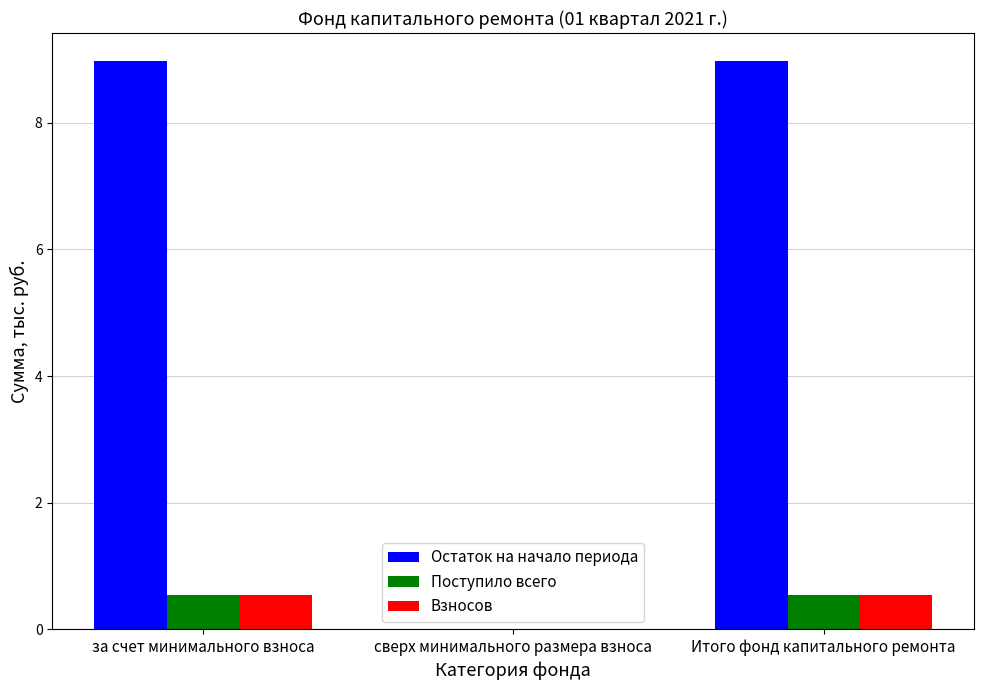

How many series are shown in this chart?

3